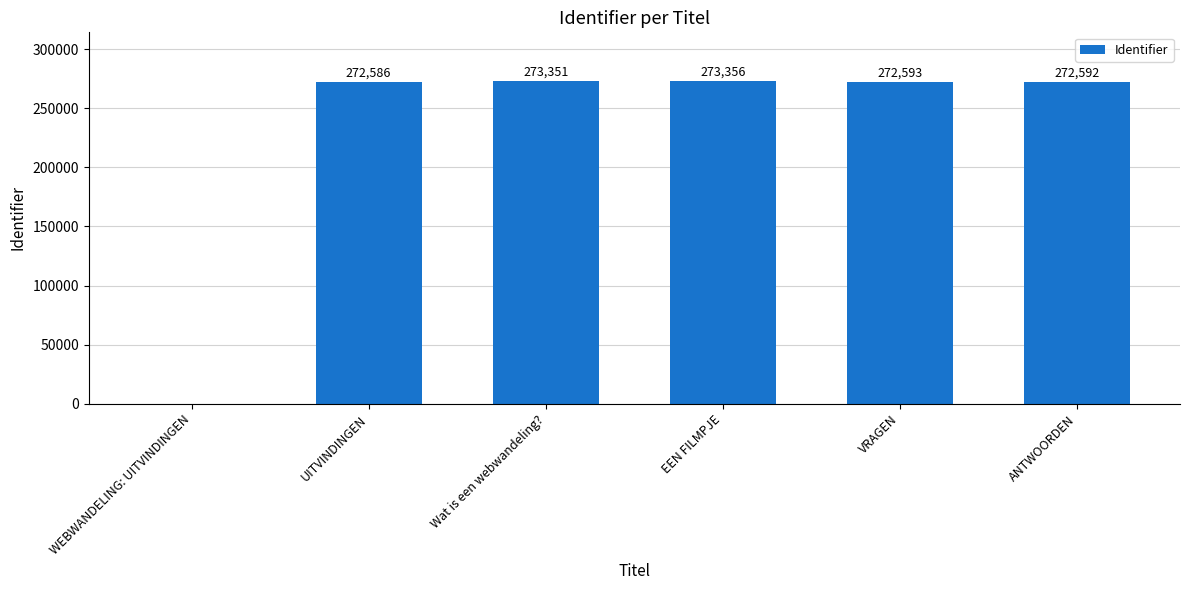

At which label is the value closest to 136678?

UITVINDINGEN